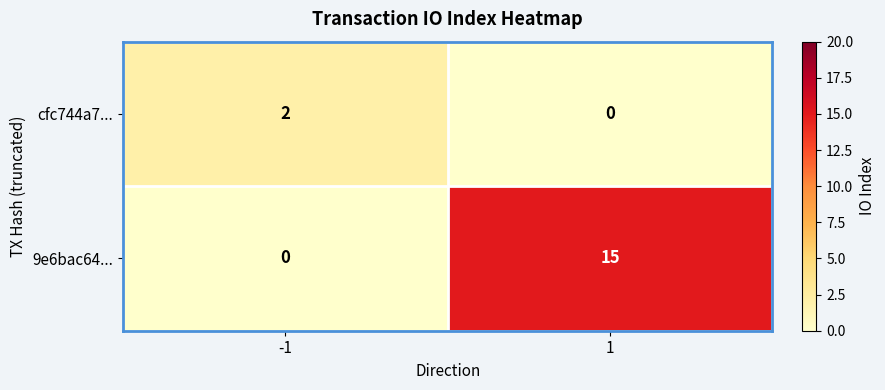

Is it true that cfc744a7... equals 0 at 1?

True